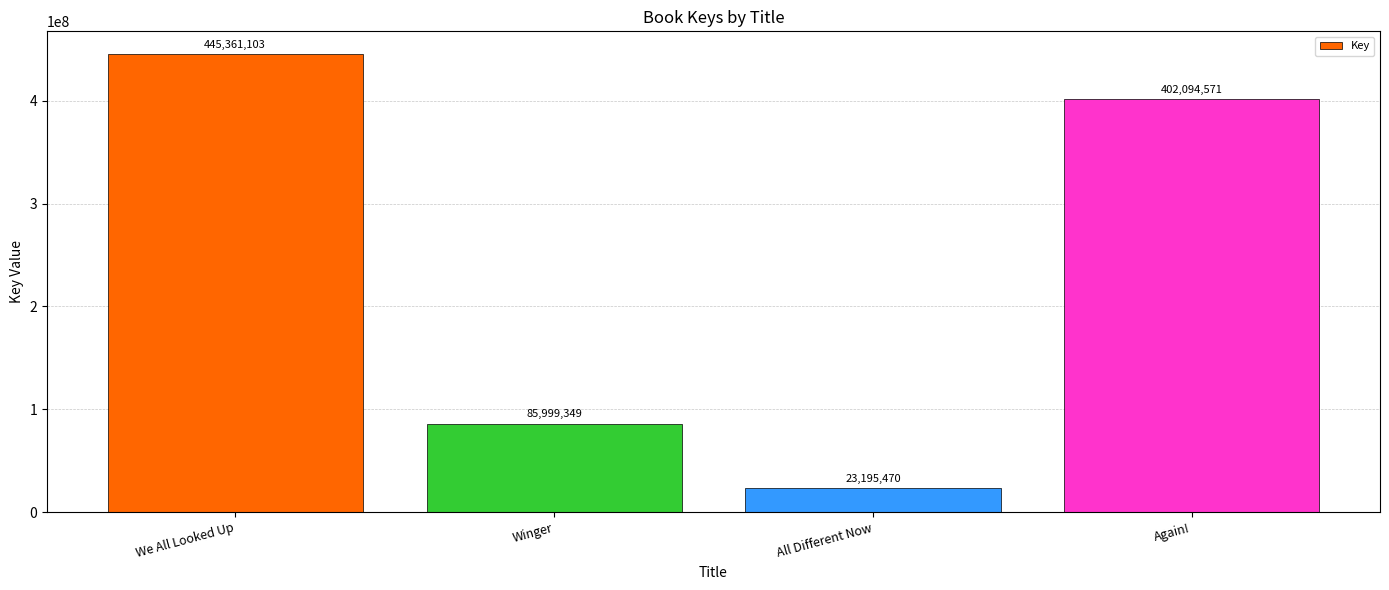

Which label corresponds to the smallest value in the chart?

All Different Now